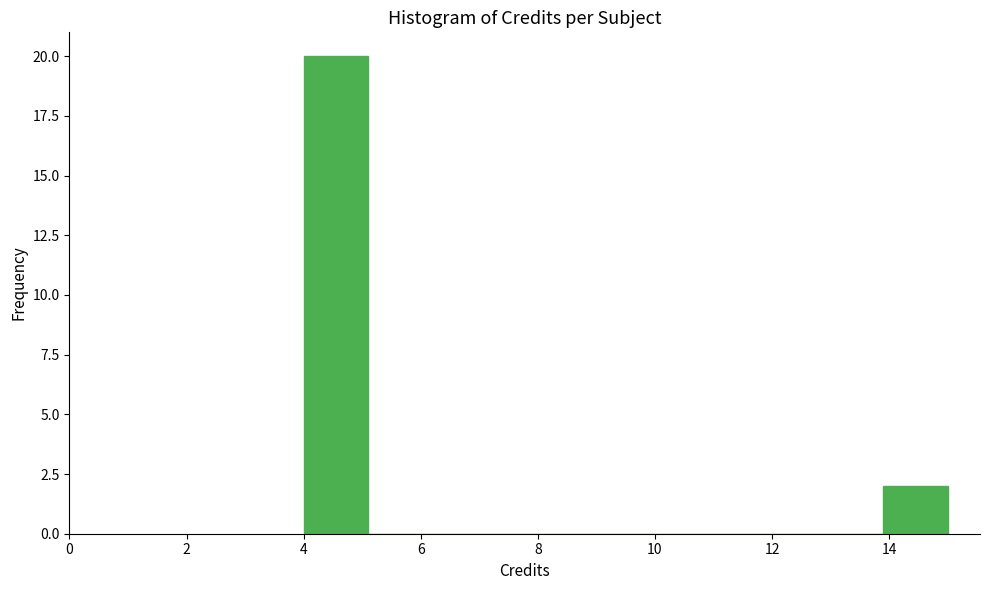

Which range on the x-axis has the tallest bar?

4.0 to 5.1